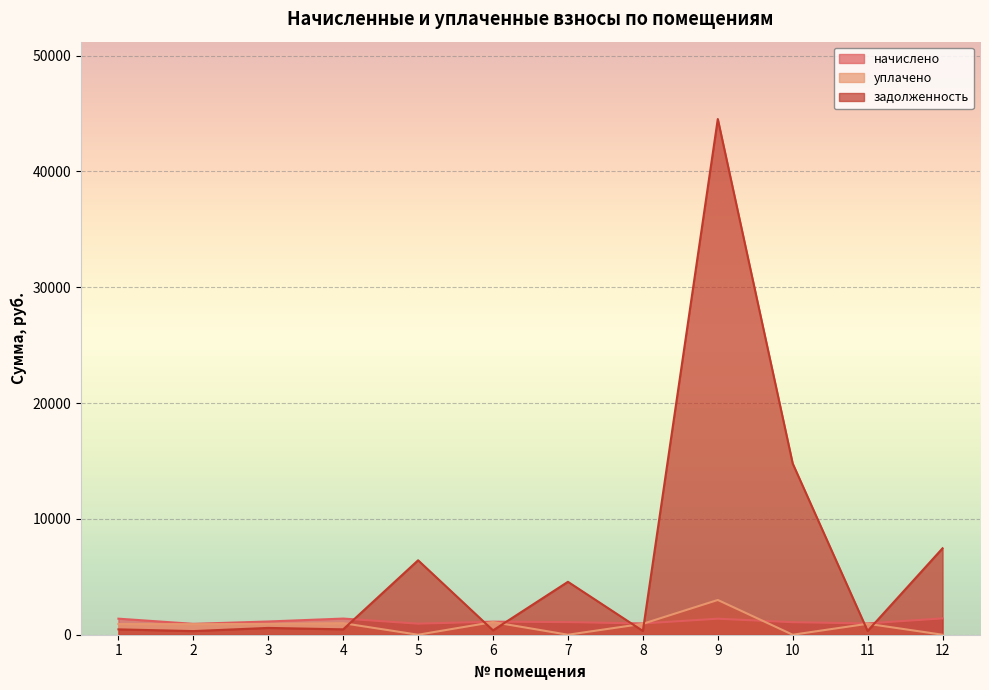

Which series ends up on top after the final intersection of задолженность and уплачено?

задолженность